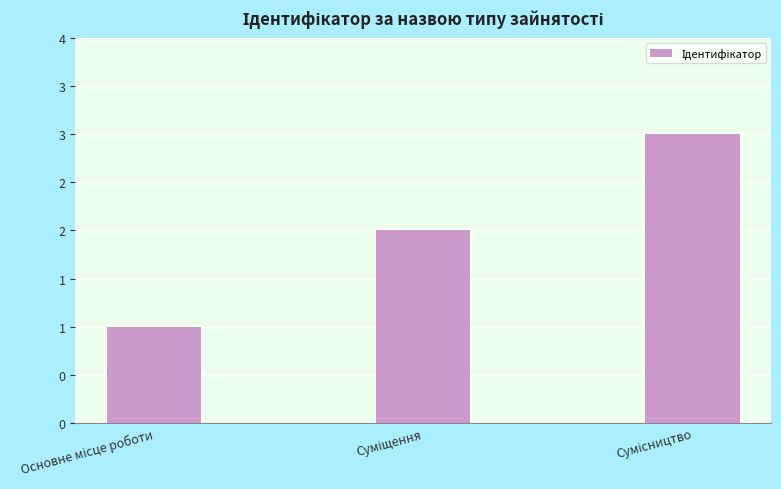

What is the value of the 2nd bar from the left?

2